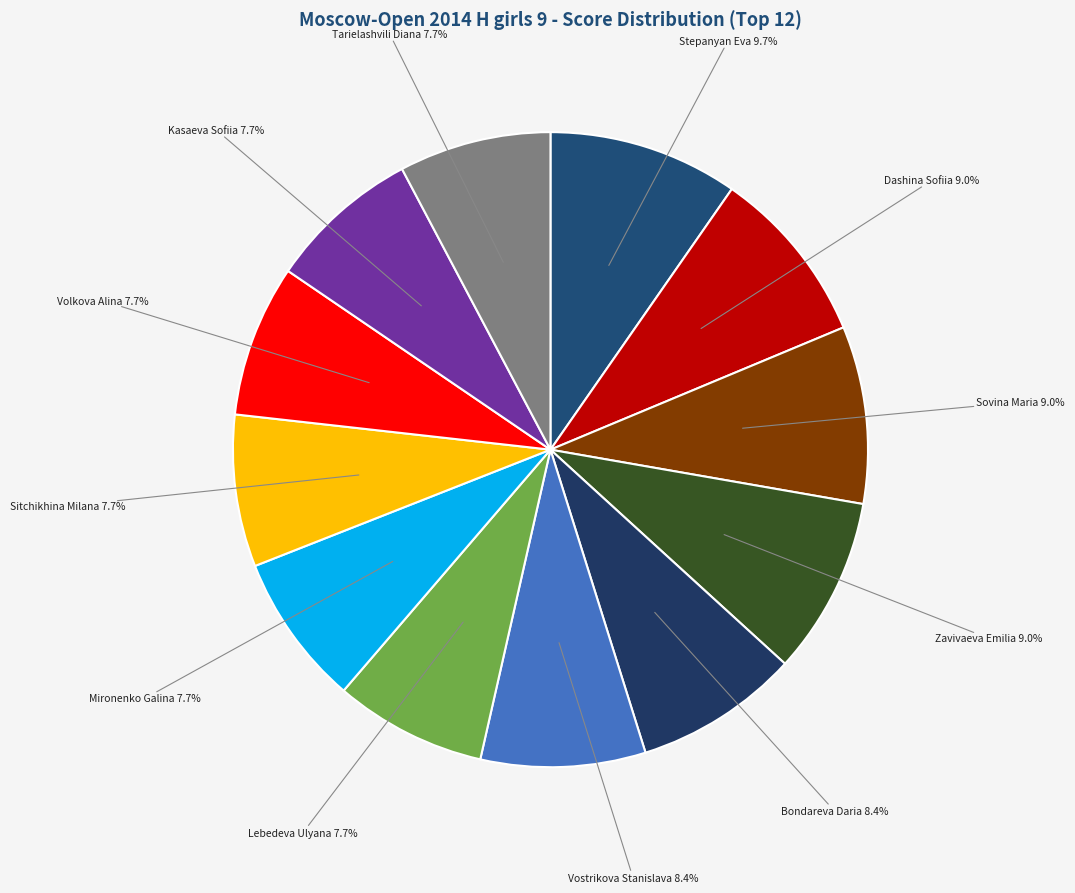

Count the number of slices in the pie.

12